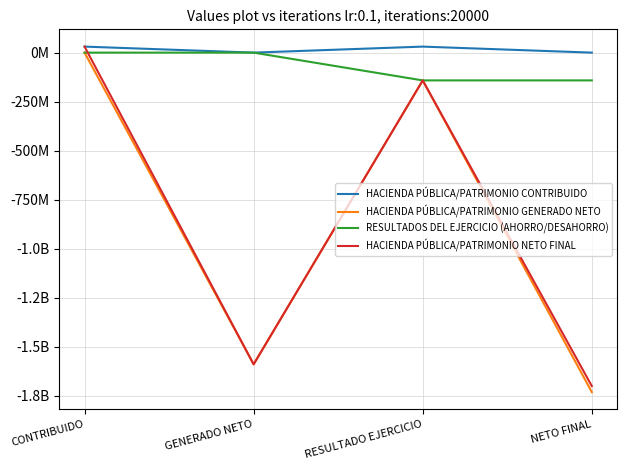

What are all the series names shown in the legend?

HACIENDA PÚBLICA/PATRIMONIO CONTRIBUIDO, HACIENDA PÚBLICA/PATRIMONIO GENERADO NETO, RESULTADOS DEL EJERCICIO (AHORRO/DESAHORRO), HACIENDA PÚBLICA/PATRIMONIO NETO FINAL